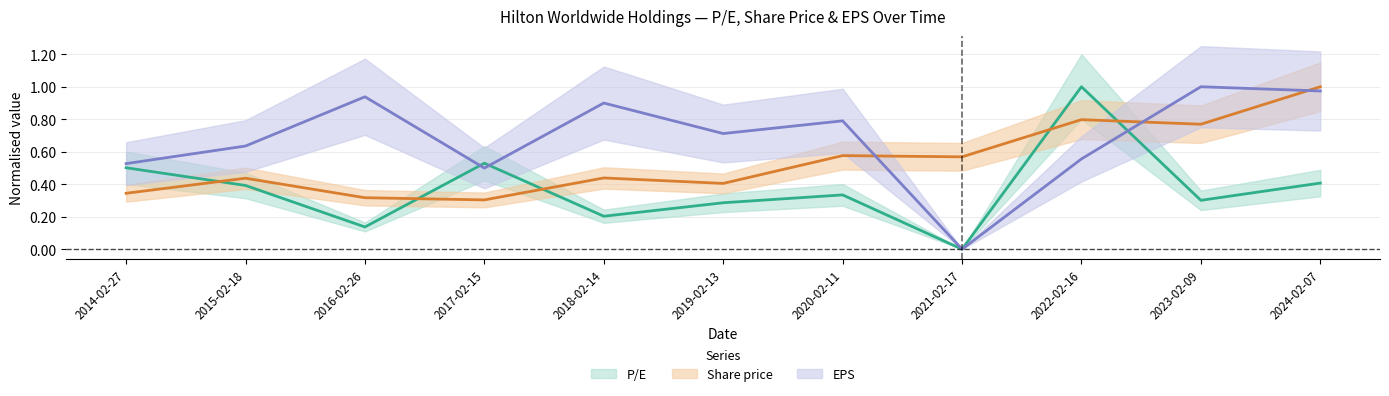

List the labels in order of P/E value, smallest first.

2021-02-17, 2016-02-26, 2018-02-14, 2019-02-13, 2023-02-09, 2020-02-11, 2015-02-18, 2024-02-07, 2014-02-27, 2017-02-15, 2022-02-16